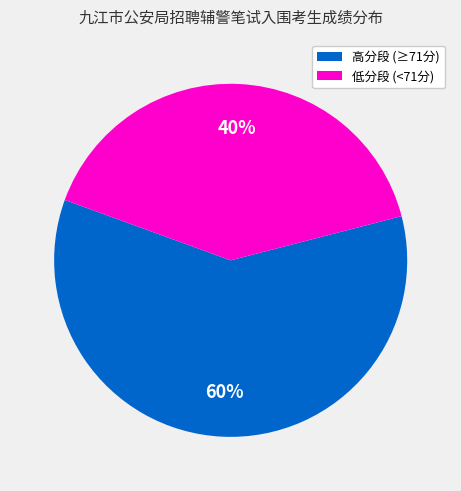

To the nearest percent, what is the average slice percentage?

50%